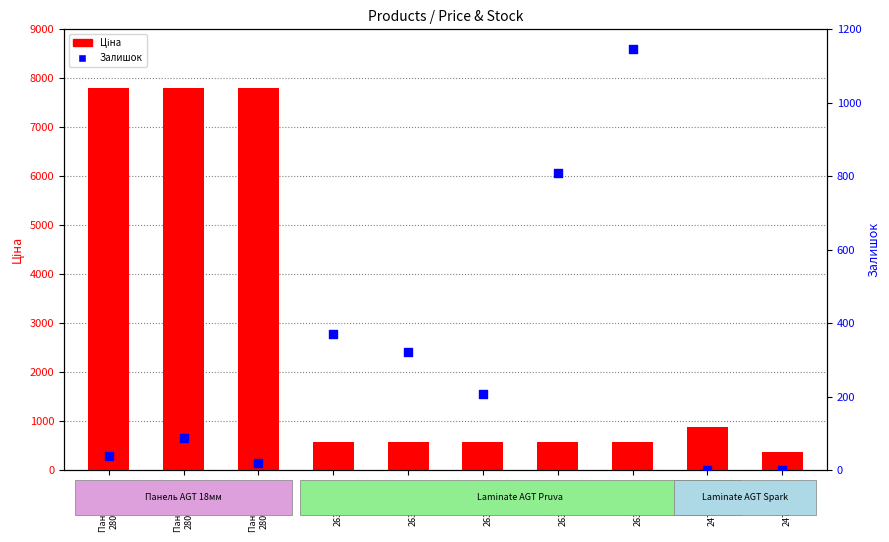

At which category is the sum across all series the highest?

Панель AGT
280941856